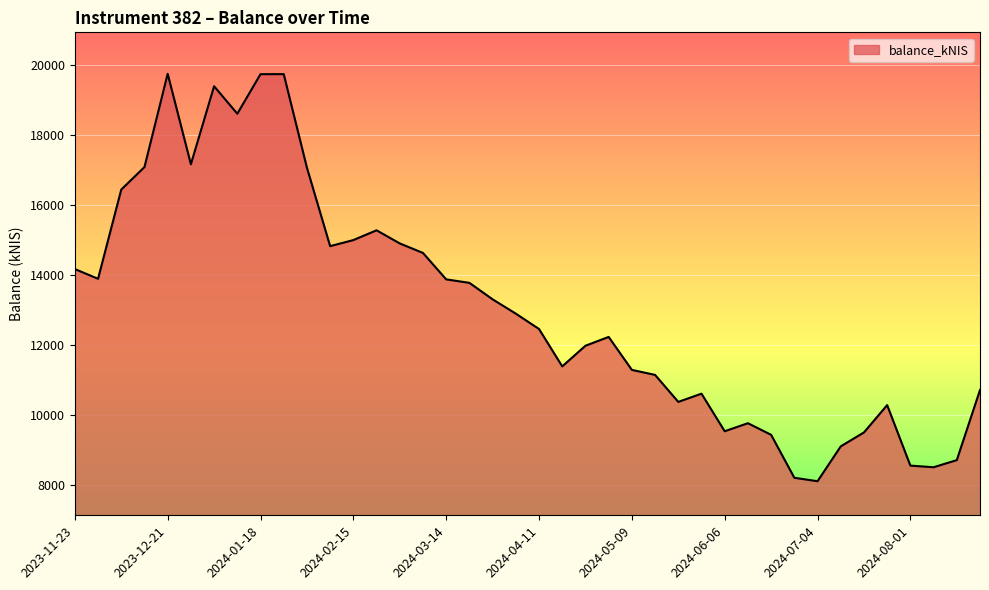

Does the chart have visible grid lines?

No